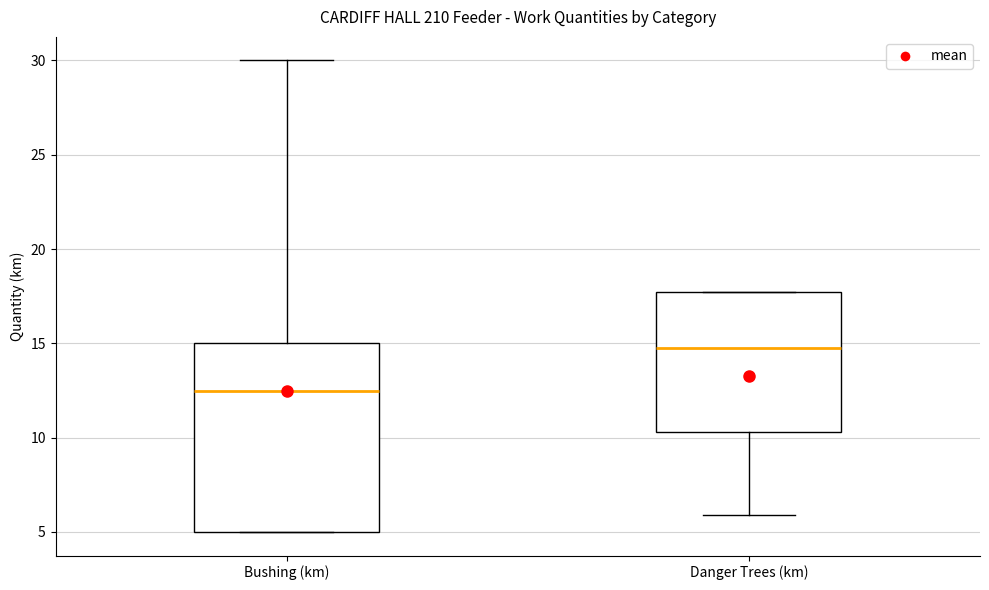

Which box's median line is the highest?

Danger Trees (km)